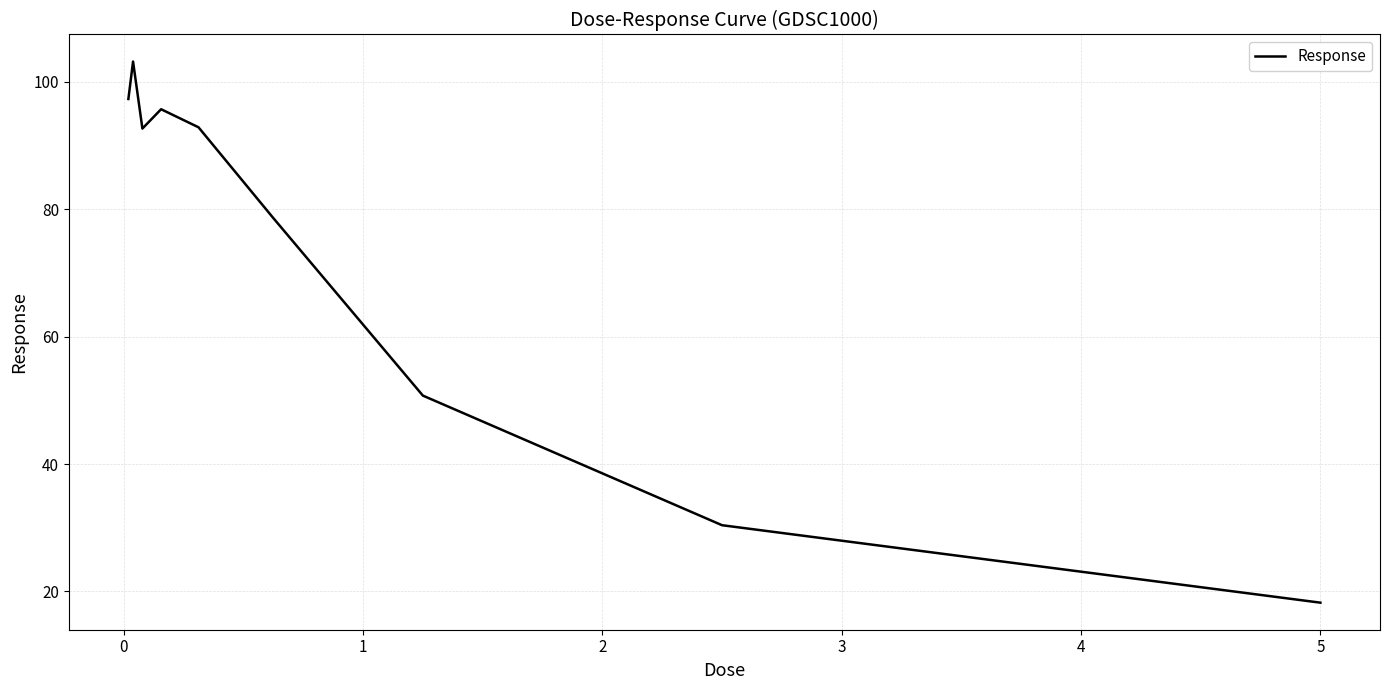

What is the minimum value shown in the chart?

18.2